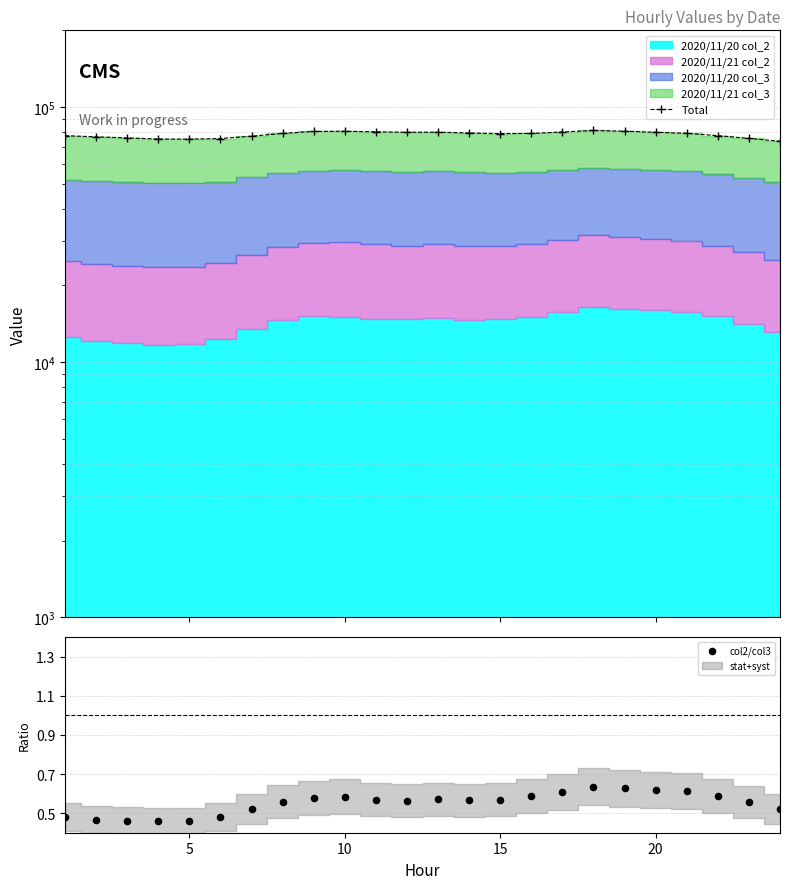

Which series has the widest spread of Y values?

Total